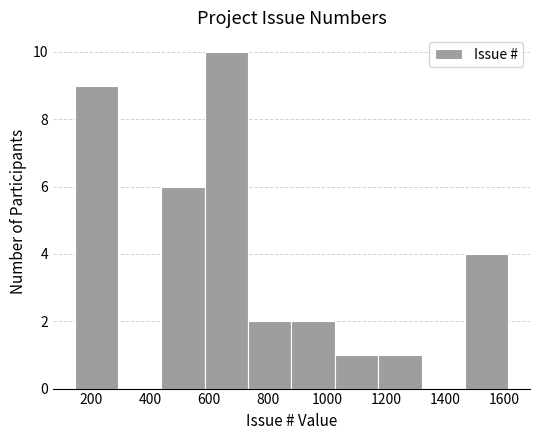

Reading left to right, transcribe this chart: for each bar, give the range it covers on the x-axis and its height. Neither the bar edges nor the heights are printed on the chart, so give them approximately, as read against the axes.

140 to 300: 9
300 to 440: 0
440 to 580: 6
580 to 740: 10
740 to 880: 2
880 to 1020: 2
1020 to 1180: 1
1180 to 1320: 1
1320 to 1460: 0
1460 to 1620: 4